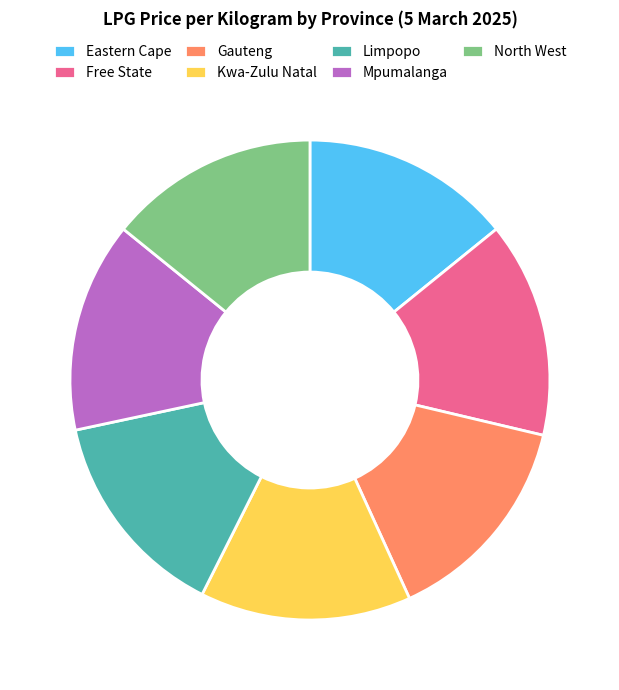

Is it true that Gauteng is 23% of the pie?

False